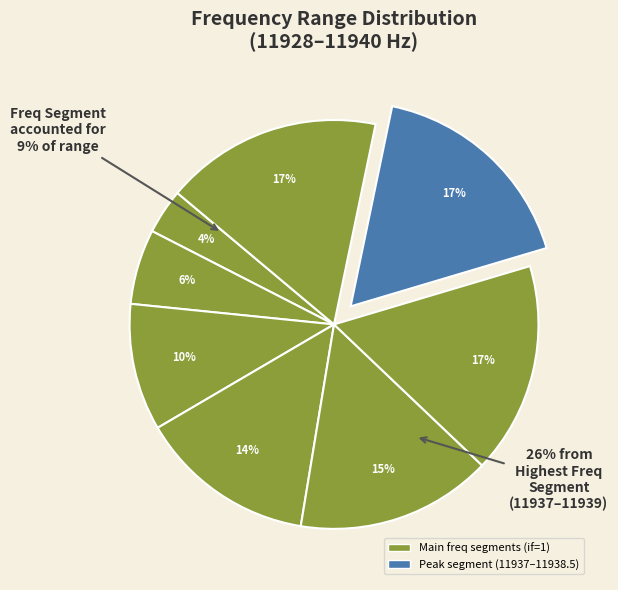

To the nearest percent, what portion does 11936.0 represent?

13%